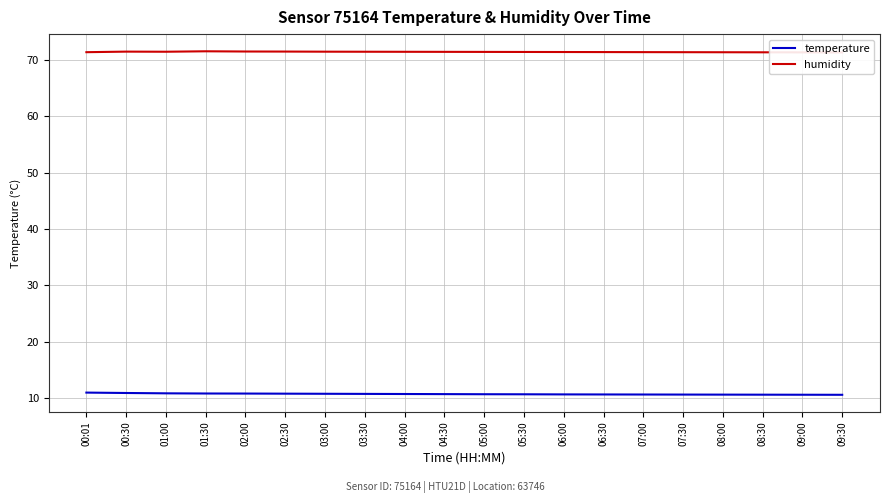

True or false: temperature and humidity cross at least once.

False